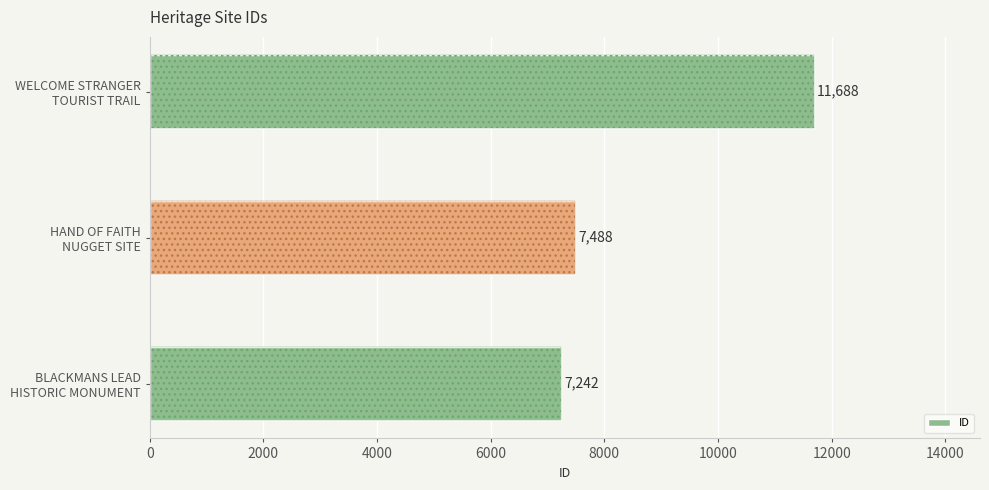

How many bars are there in total?

3